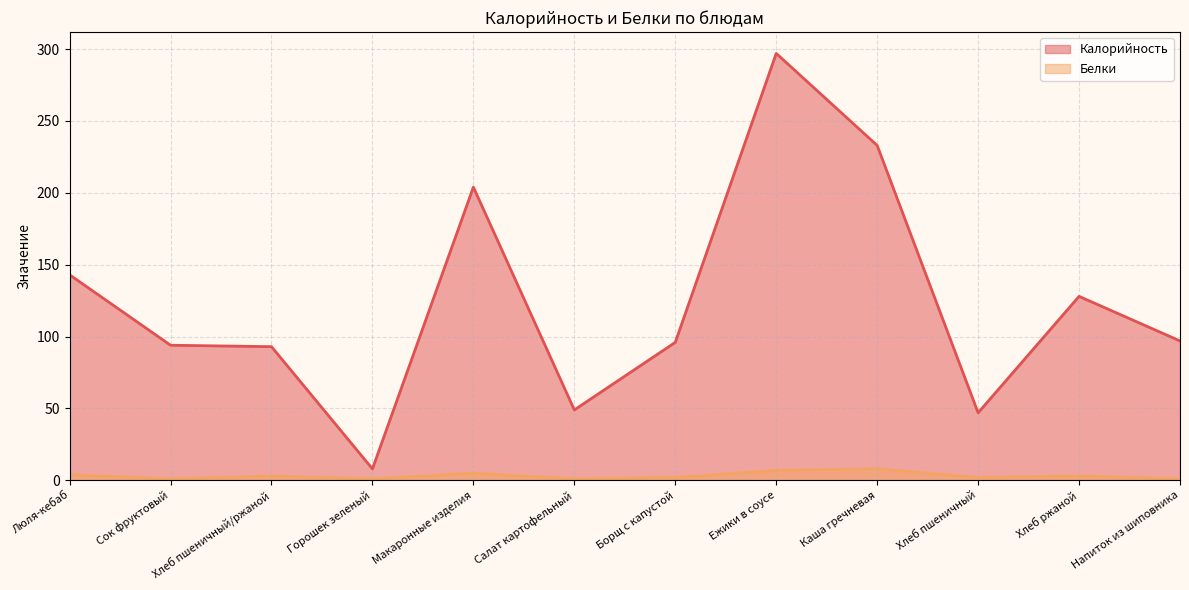

What is the average value of the Калорийность series?

124